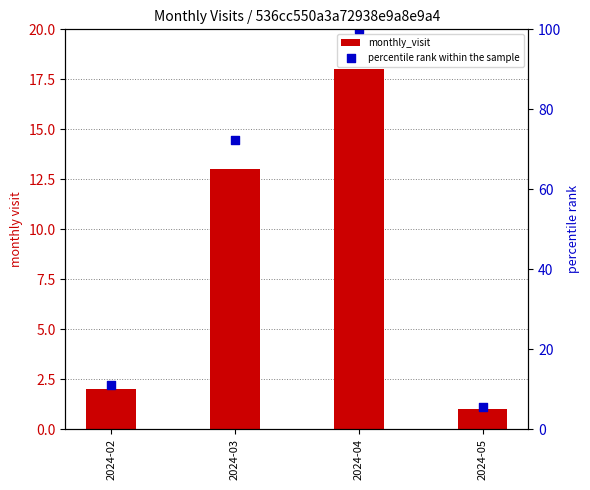

Which series contains the lowest Y value?

monthly_visit